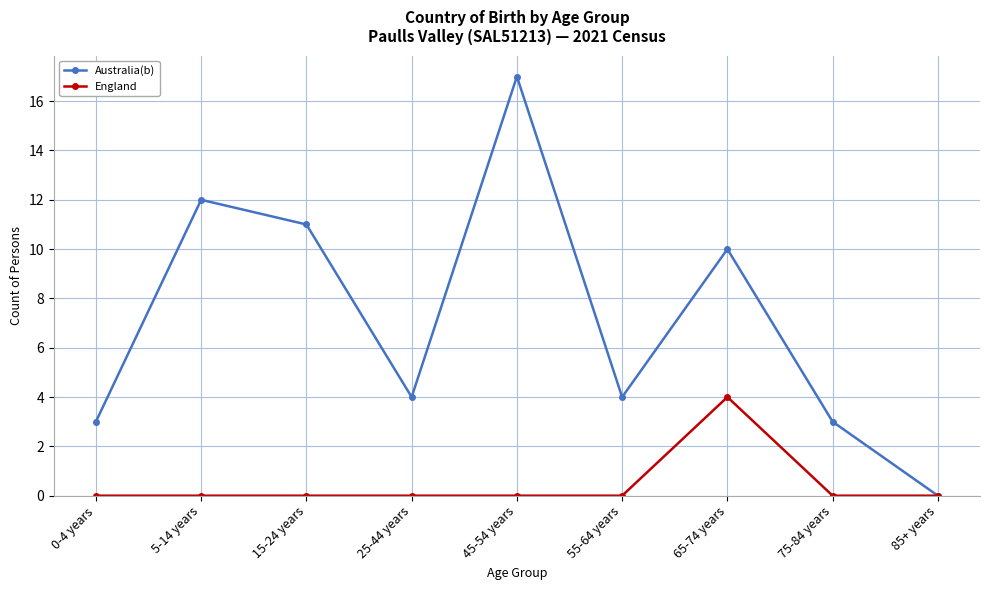

Reading right to left, transcribe all the data shown in this chart.

Australia(b): 85+ years=0	75-84 years=3	65-74 years=10	55-64 years=4	45-54 years=17	25-44 years=4	15-24 years=11	5-14 years=12	0-4 years=3
England: 85+ years=0	75-84 years=0	65-74 years=4	55-64 years=0	45-54 years=0	25-44 years=0	15-24 years=0	5-14 years=0	0-4 years=0